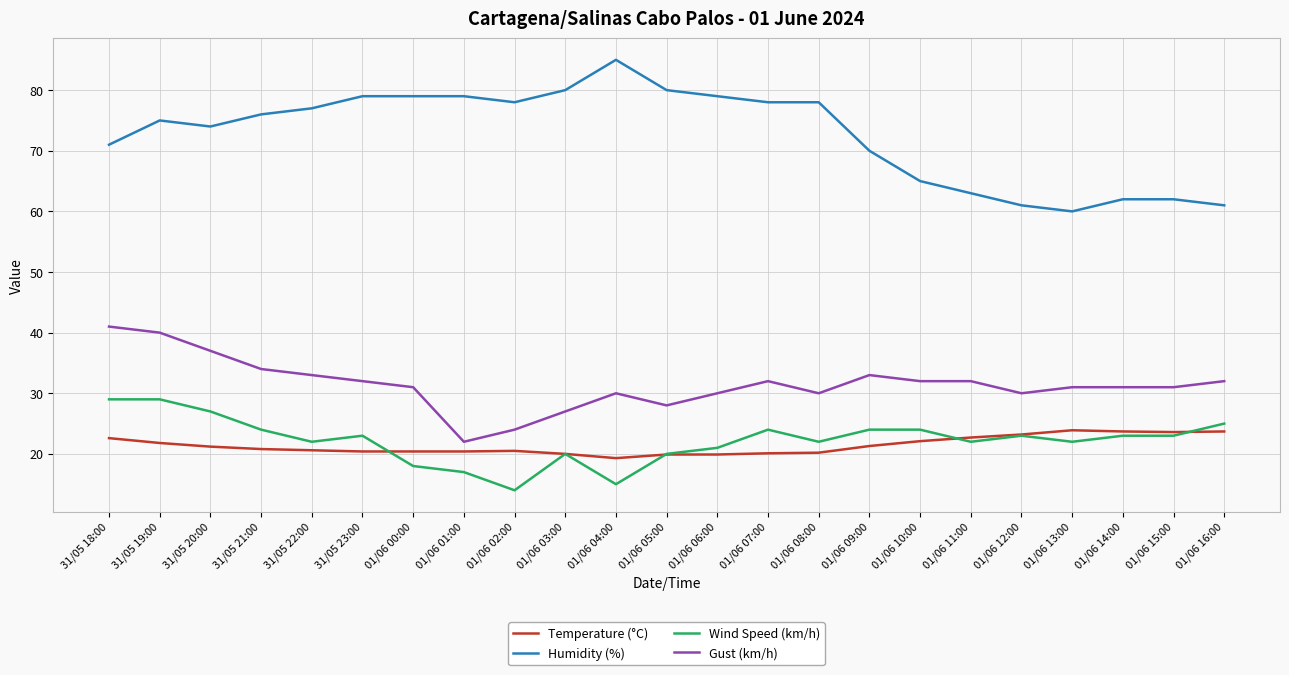

True or false: Temperature (°C) and Humidity (%) cross at least once.

False